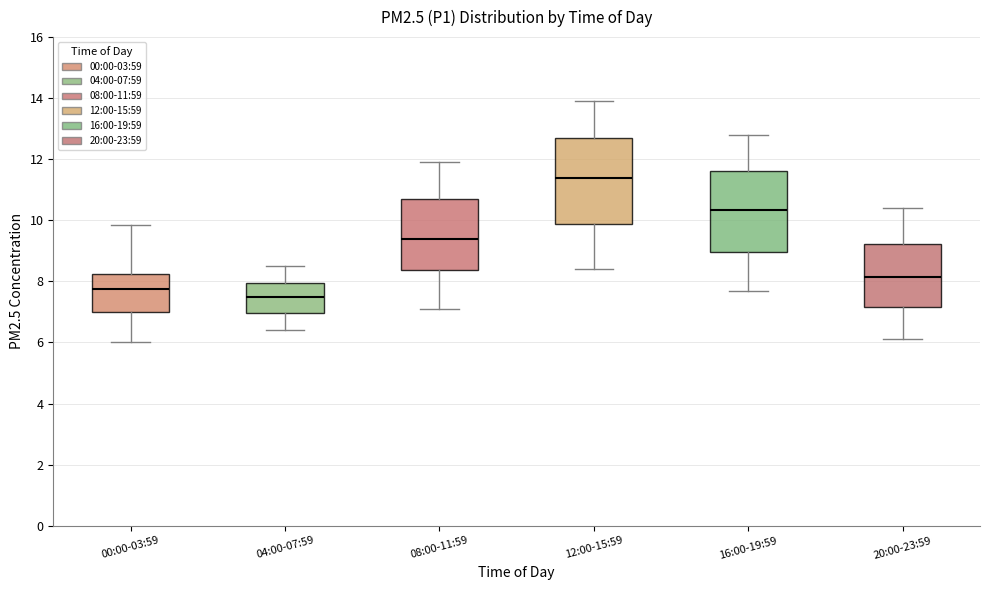

Which box has the lowest median line?

04:00-07:59